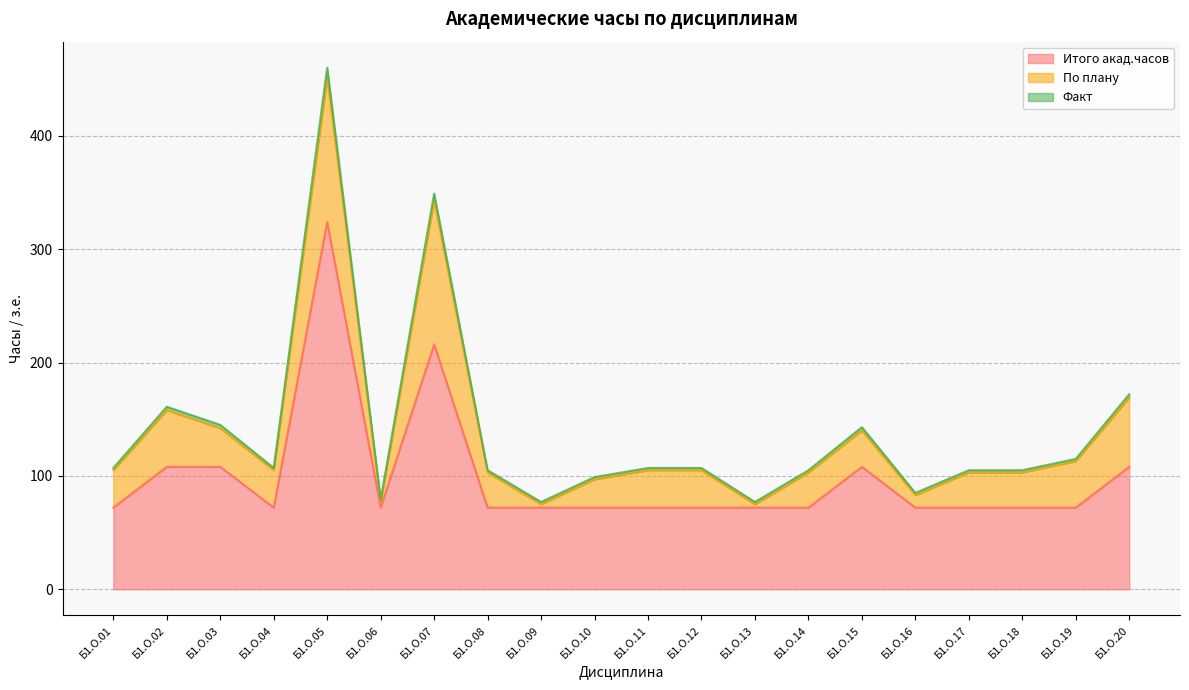

Is it true that Итого акад.часов equals 35 at Б1.О.19?

False